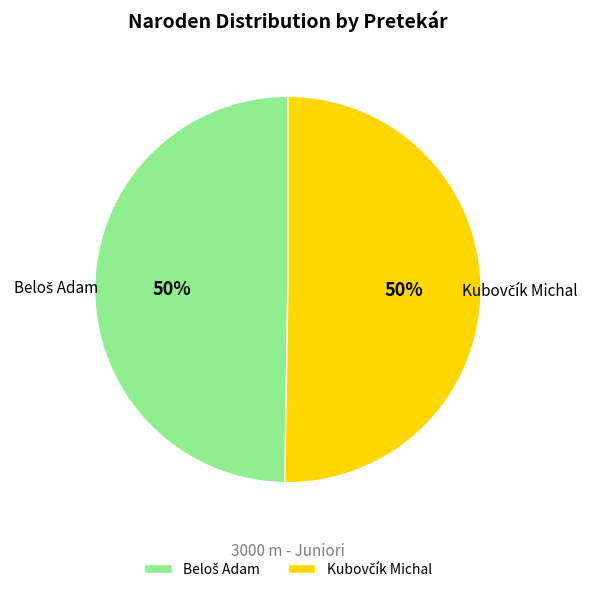

To the nearest percent, what is the average slice percentage?

50%